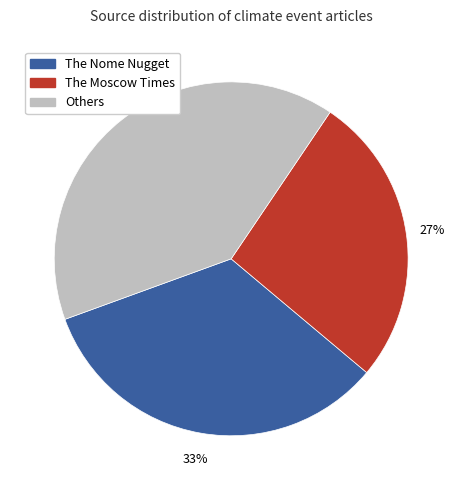

Is it true that The Moscow Times is 27% of the pie?

True